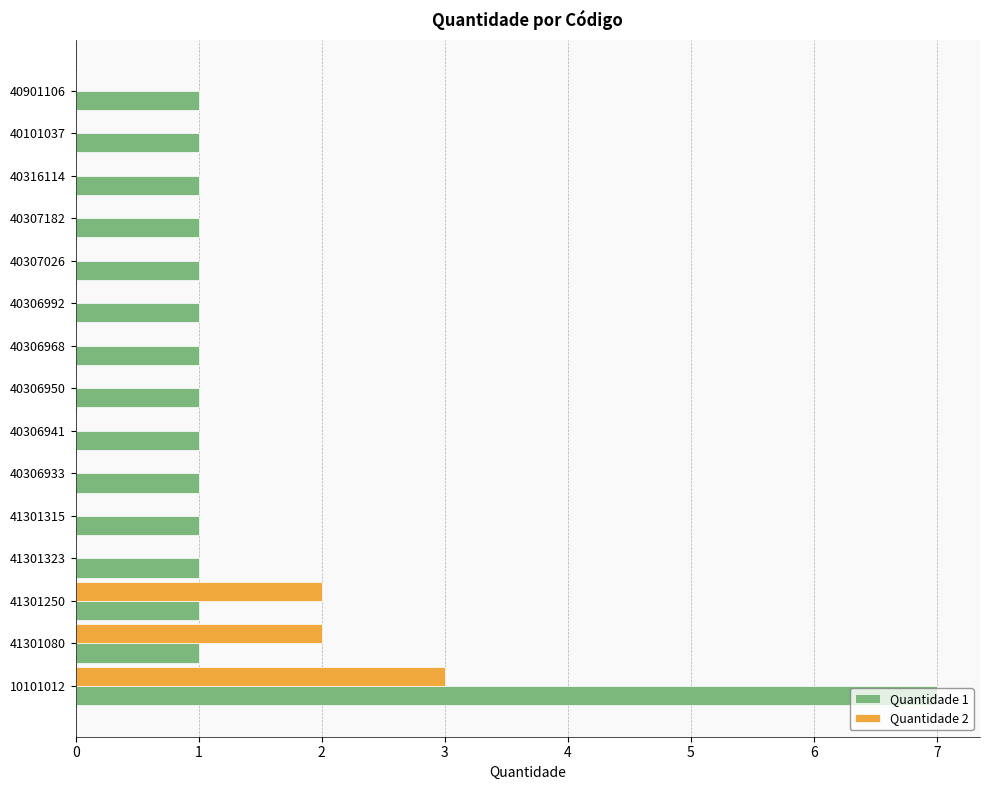

Is it true that Quantidade 1 equals 2 at 40307026?

False